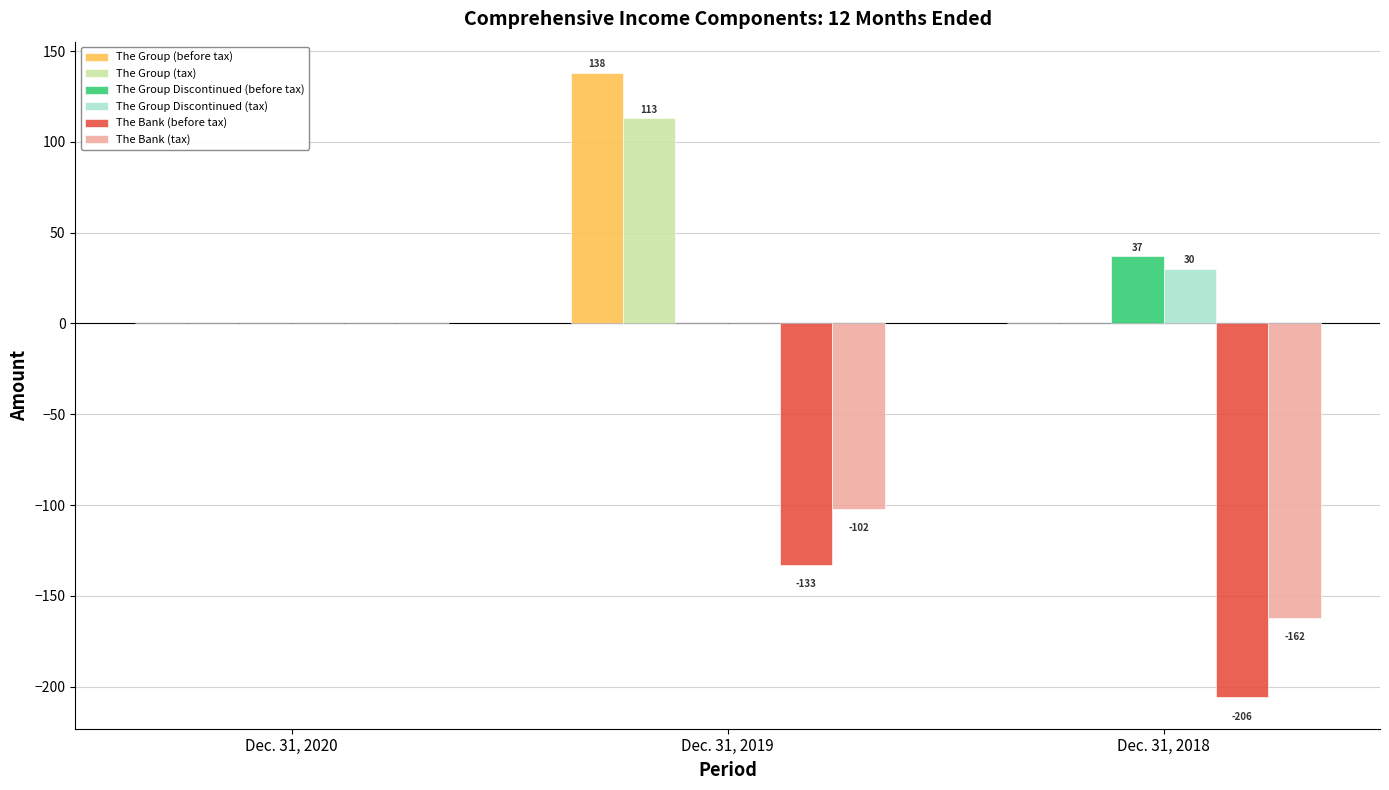

Is the value of The Bank (tax) at Dec. 31, 2018 greater than the value of The Bank (before tax) at Dec. 31, 2020?

No